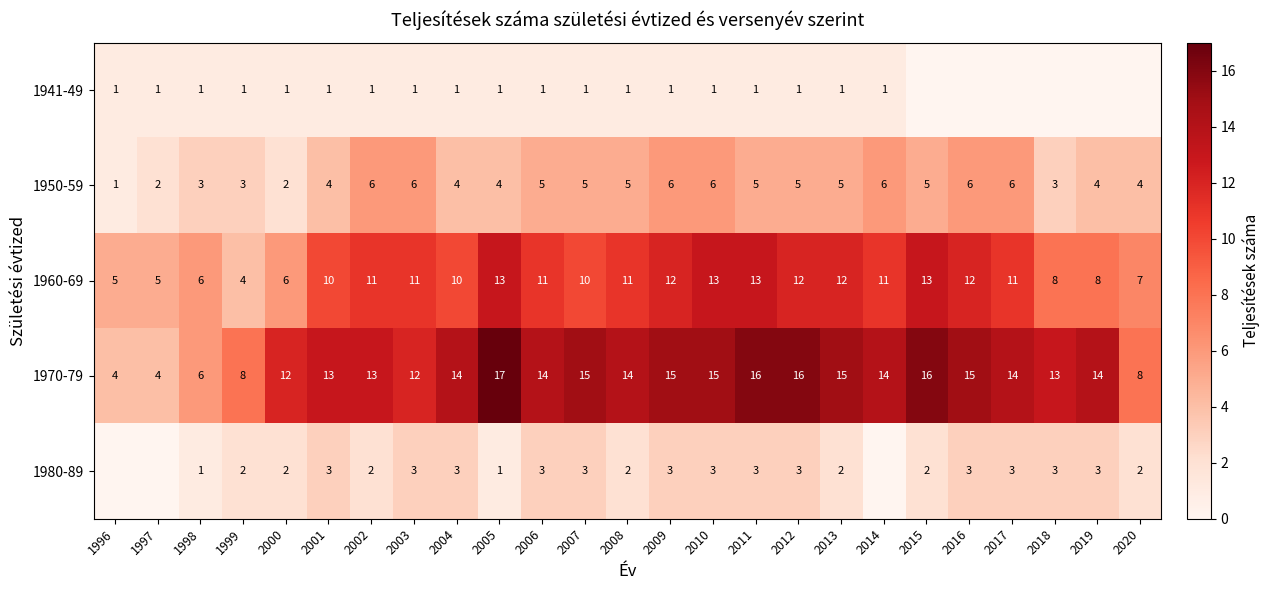

What is the lowest value of the 1970-79 series?

4